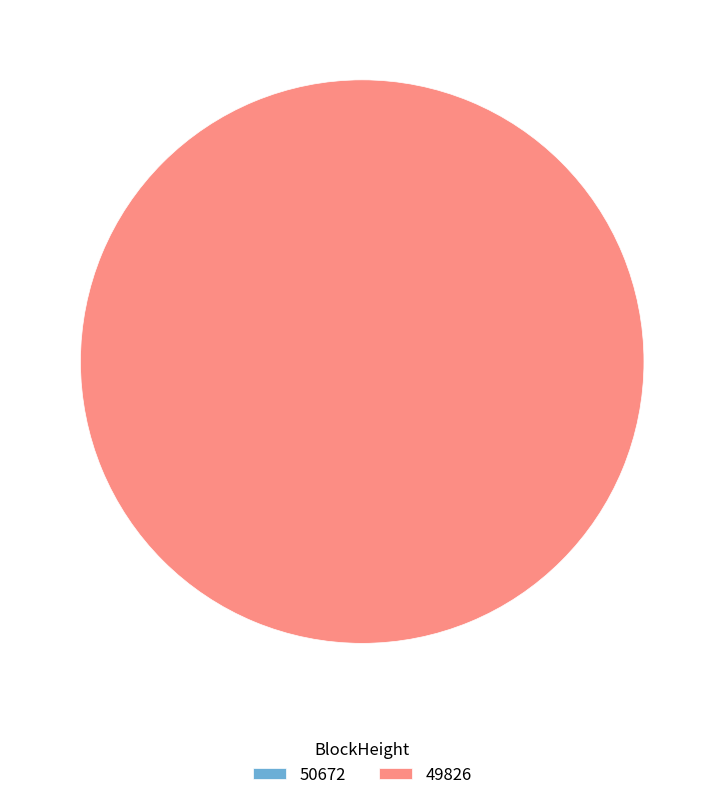

To the nearest percent, what is the difference between the largest and smallest slice percentages?

100%